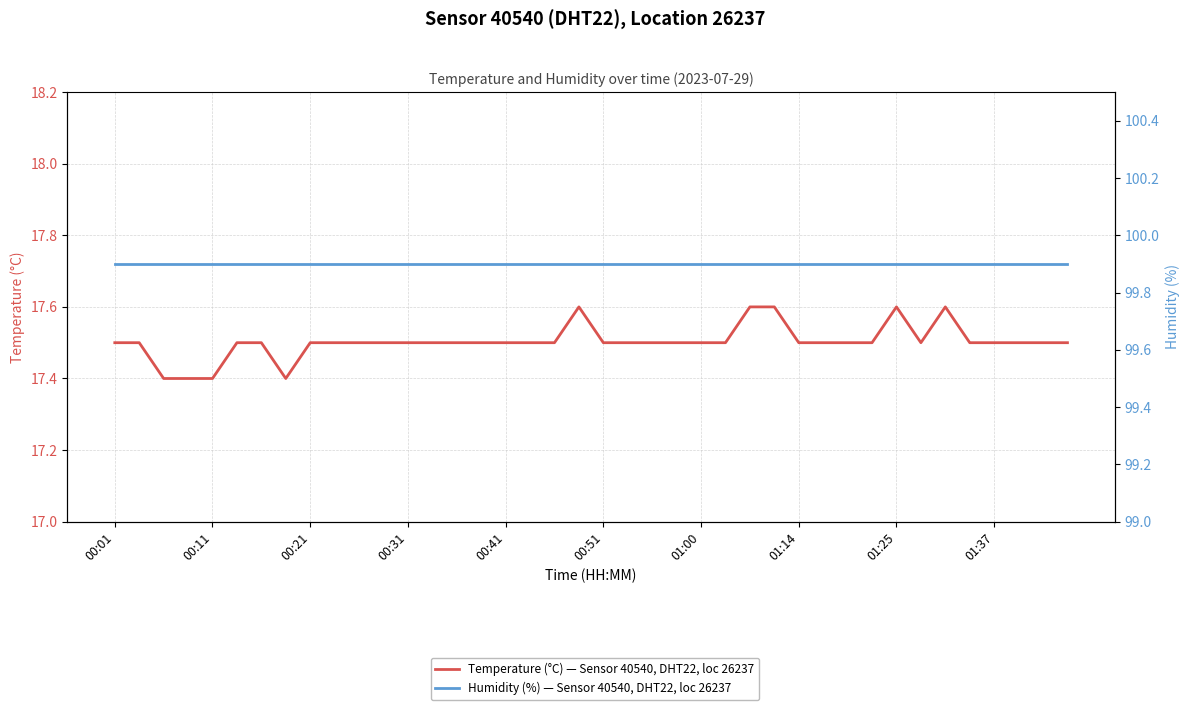

At which category is the sum across all series the highest?

19